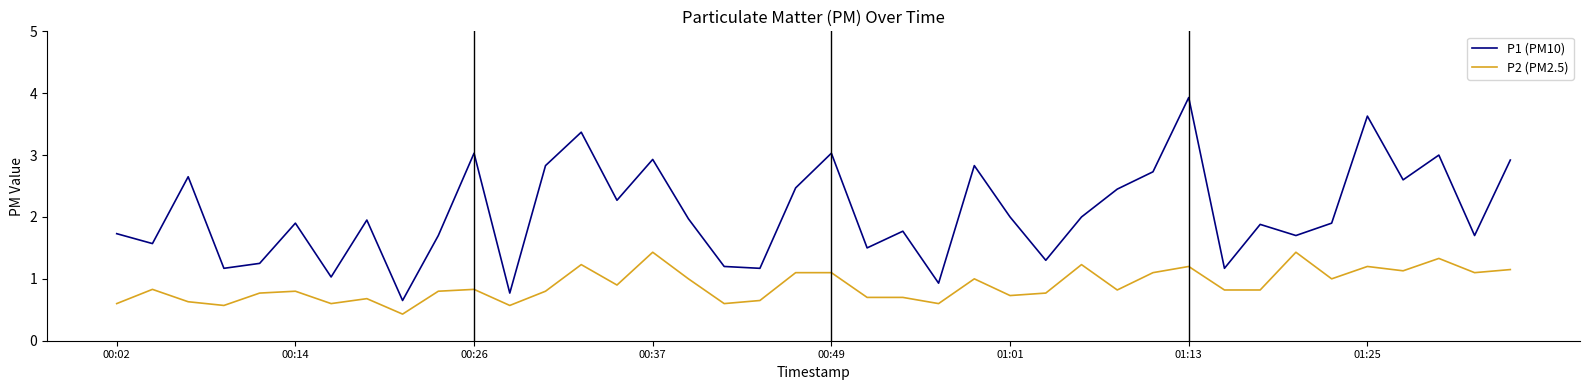

What is the difference between the maximum and minimum values in the P2 (PM2.5) series?

1.0